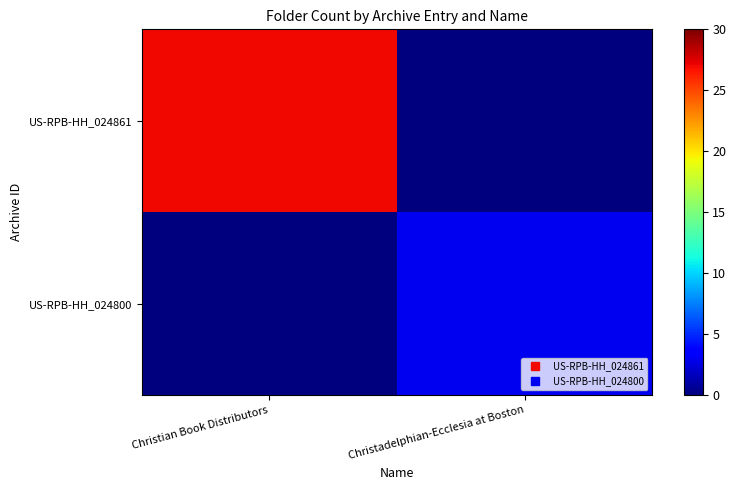

Reading left to right, list all the values displayed in this chart.

US-RPB-HH_024861: Christian Book Distributors=27	Christadelphian-Ecclesia at Boston=0
US-RPB-HH_024800: Christian Book Distributors=0	Christadelphian-Ecclesia at Boston=3